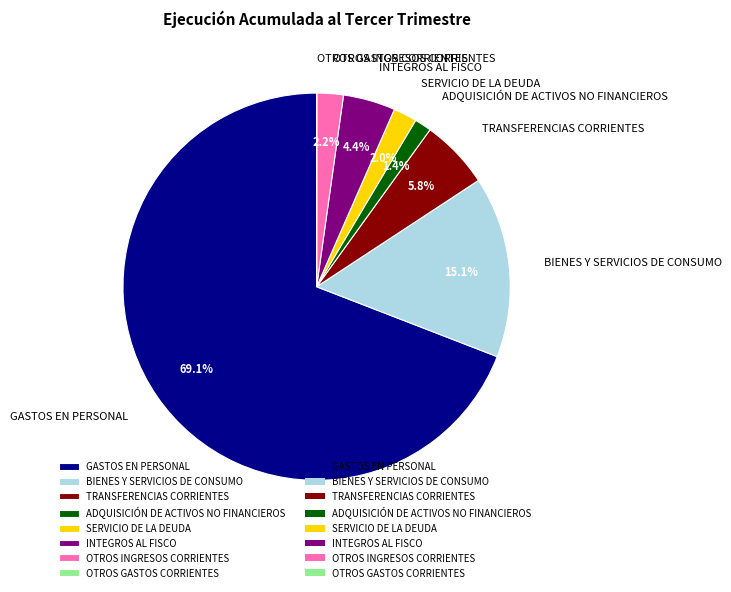

What is the largest slice in the pie chart?

GASTOS EN PERSONAL